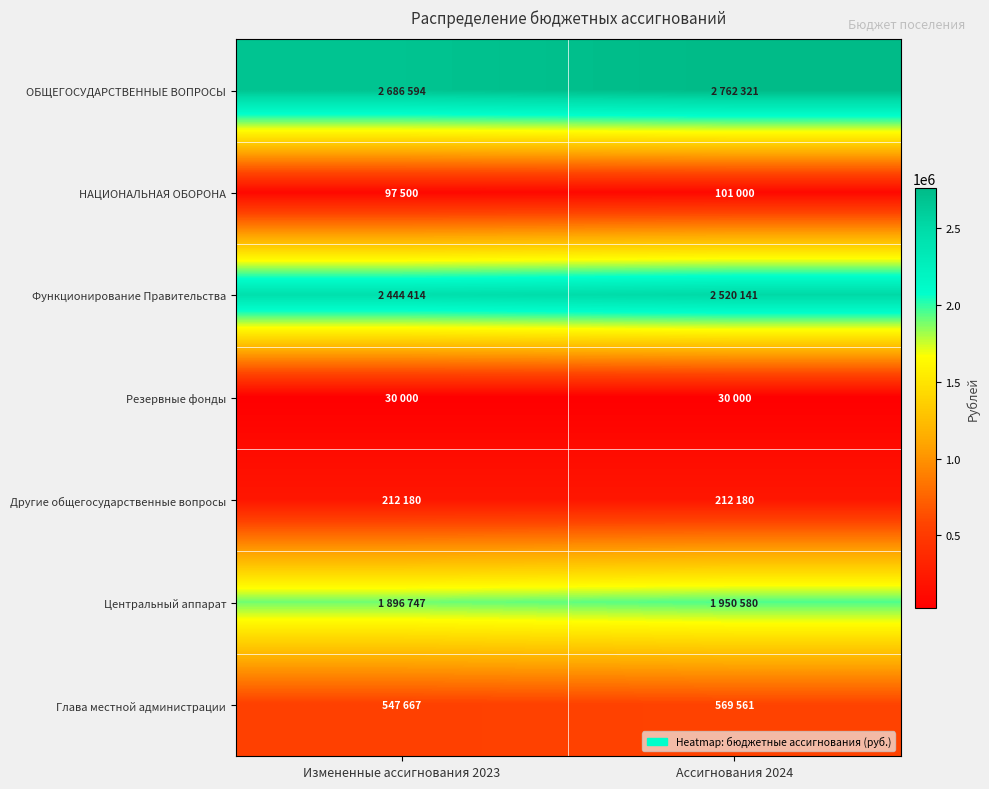

At how many categories does at least one series exceed 2706102?

1